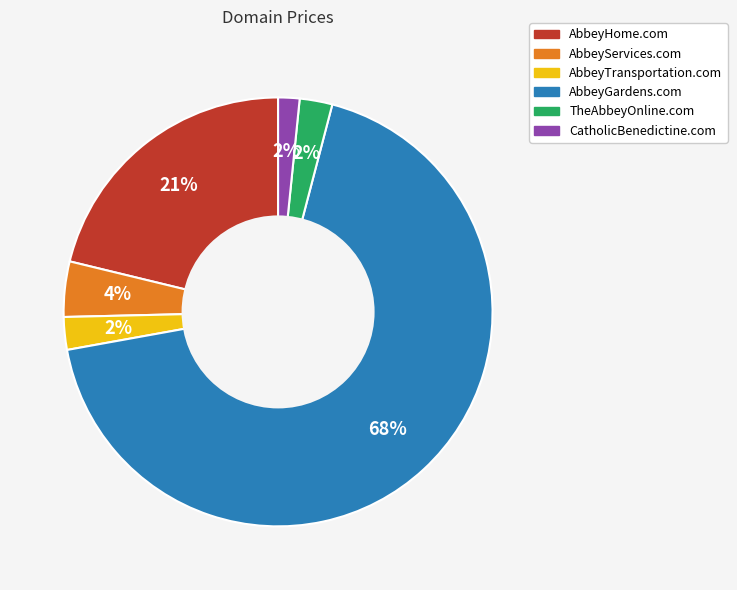

To the nearest percent, what portion does AbbeyHome.com represent?

21%